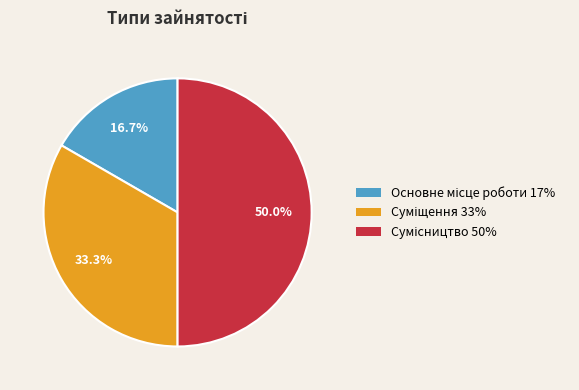

What is the smallest slice in the pie chart?

Основне місце роботи